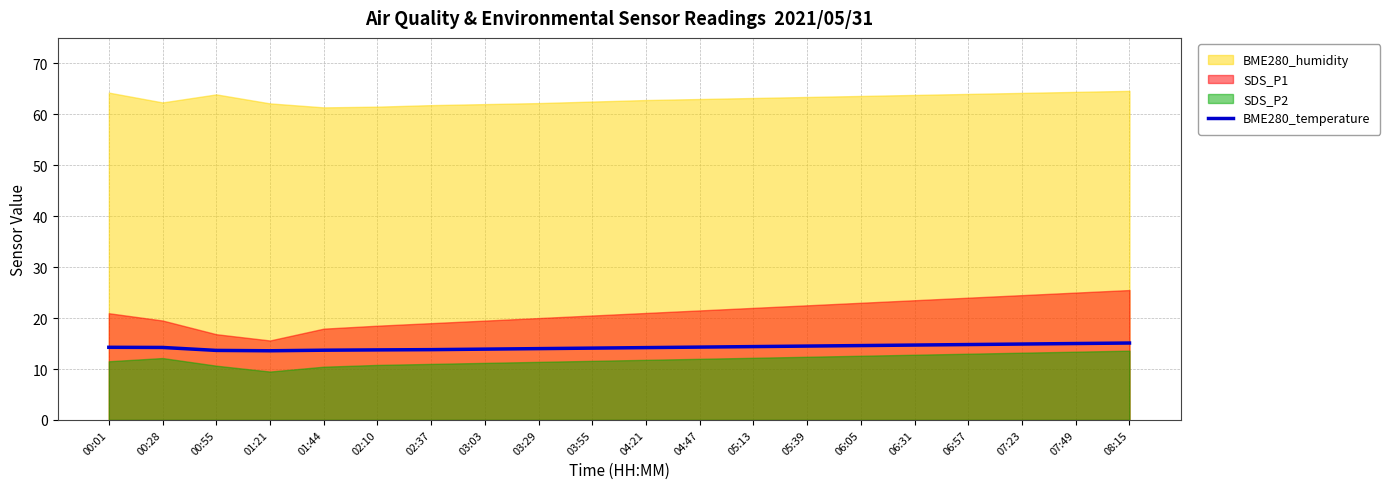

What is the difference between the values at 01:21 and 07:49?

1.4